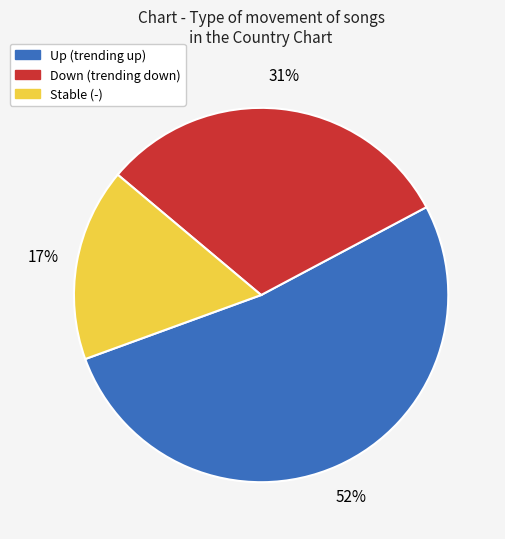

Is there any slice that represents more than half of the pie?

Yes